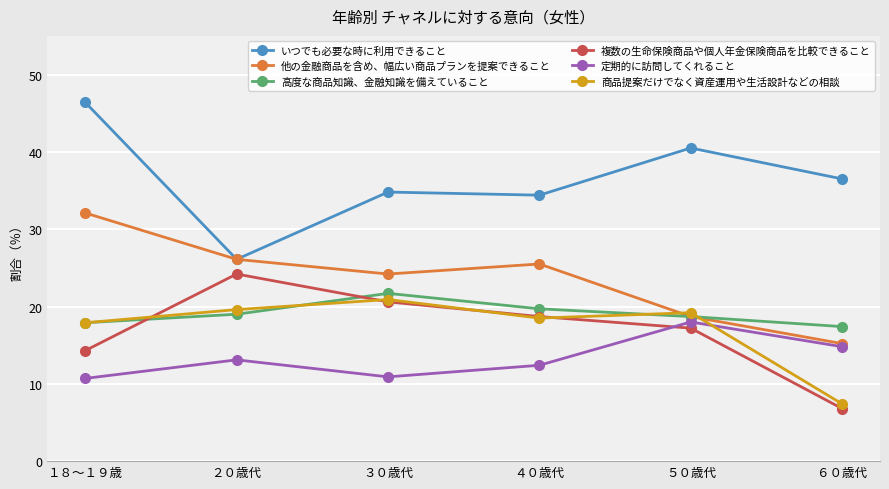

What is the greatest value displayed?

46.4